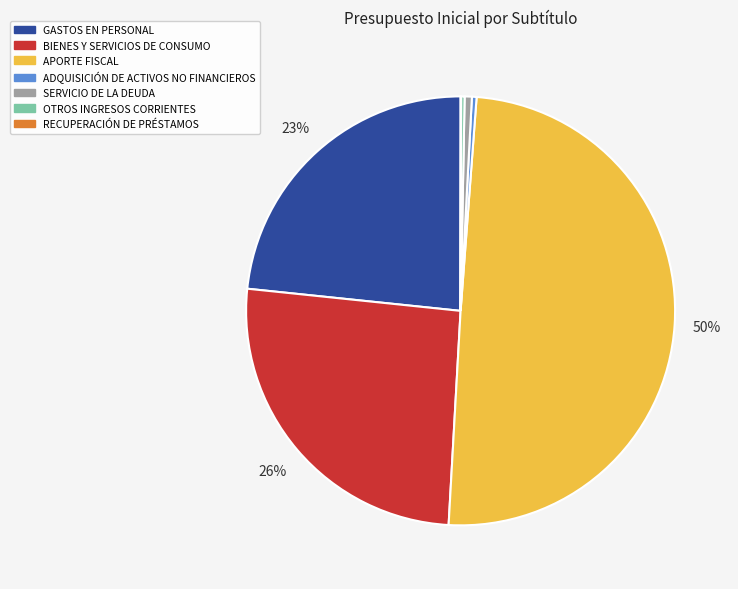

Which category has the biggest portion of the pie?

APORTE FISCAL